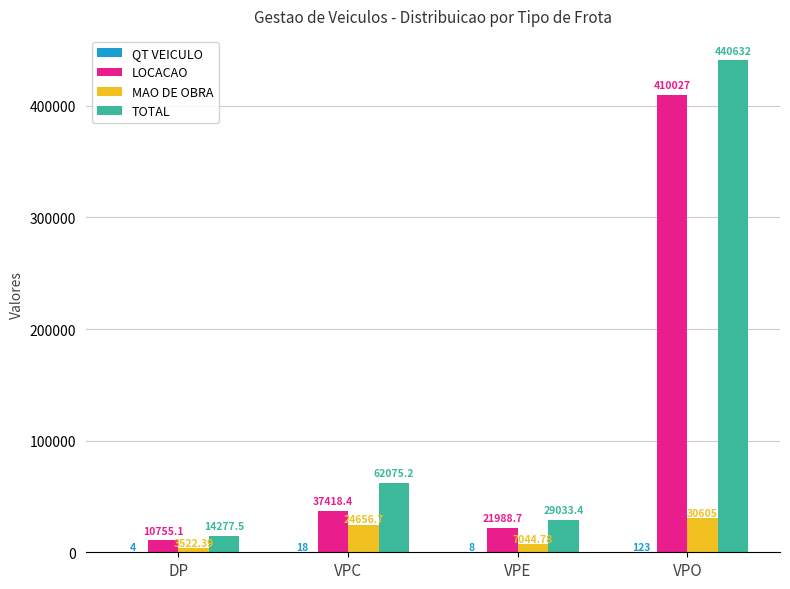

Where does the MAO DE OBRA series first go above 24656?

VPC